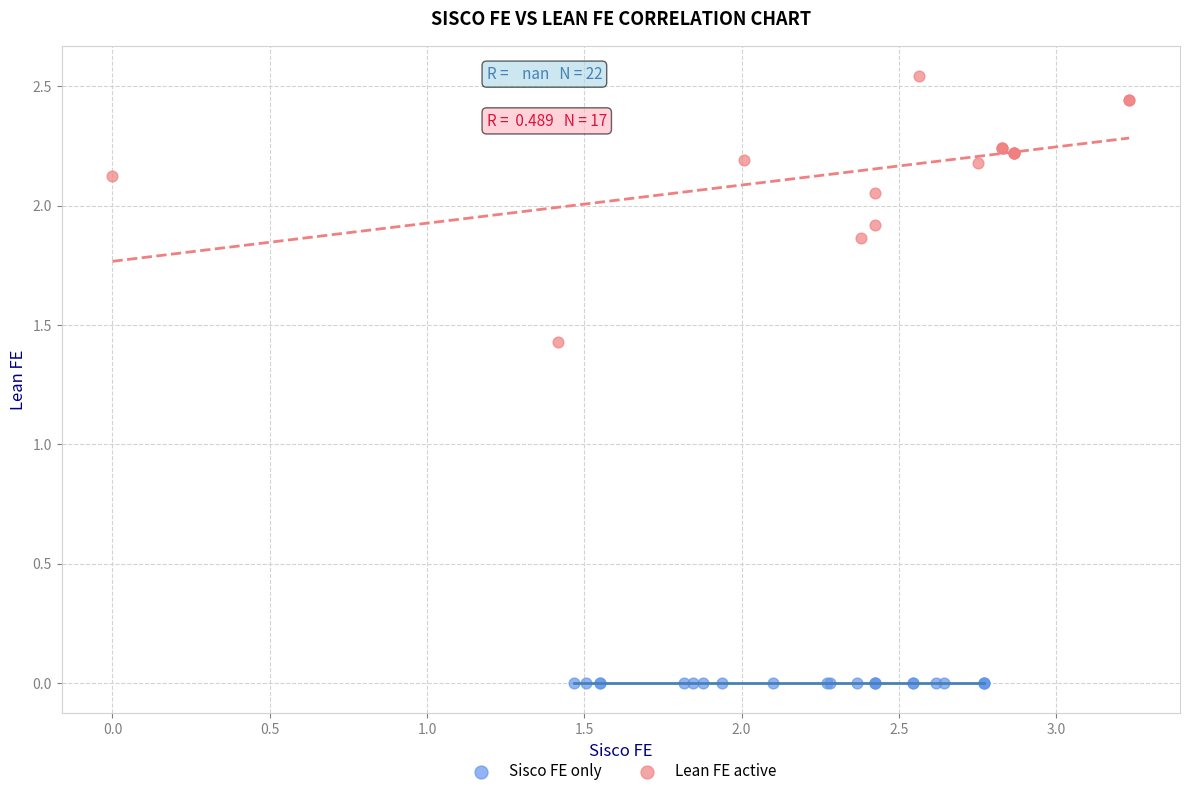

Which series reaches the minimum Y coordinate?

Sisco FE only